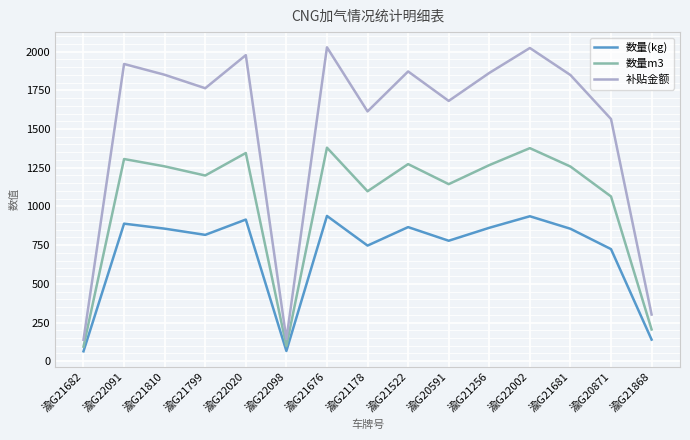

True or false: 补贴金额 and 数量(kg) cross at least once.

False